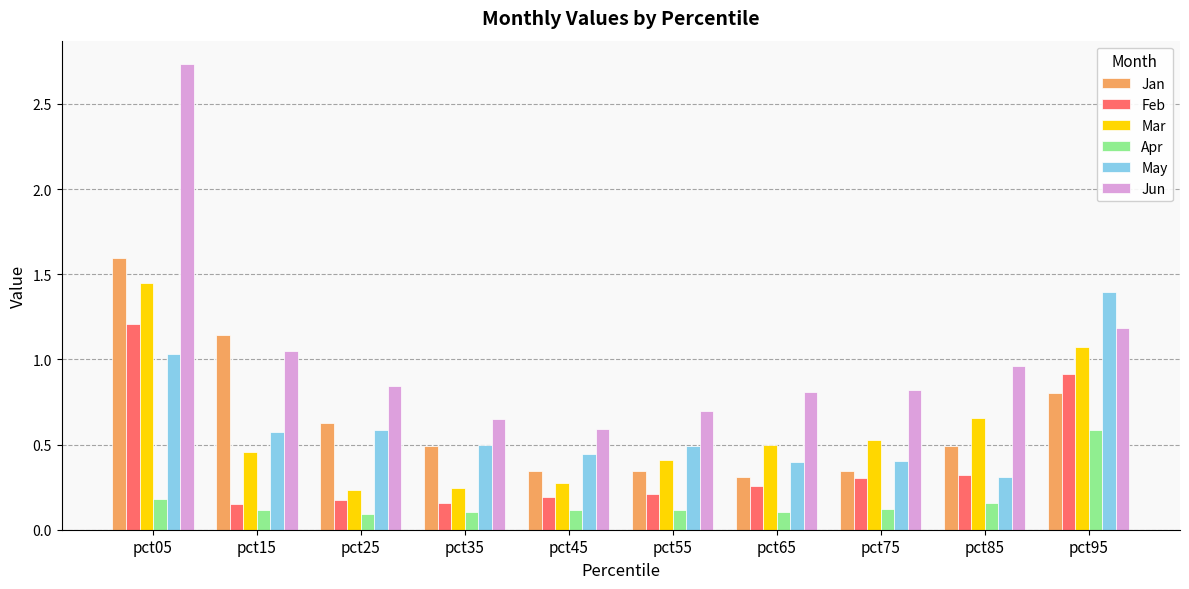

Are the bars grouped side by side (vs. stacked)?

Yes